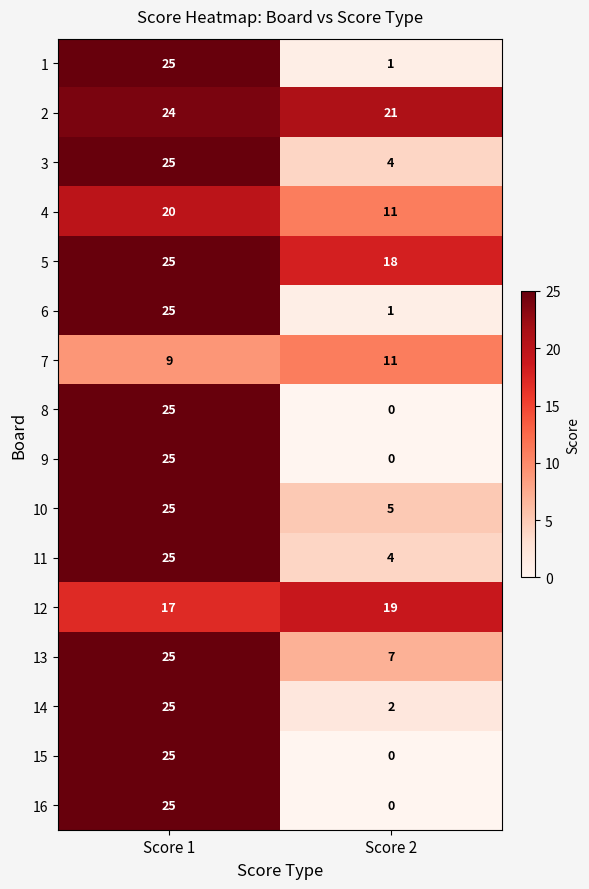

Rank the categories by 5 value from highest to lowest.

Score 1, Score 2